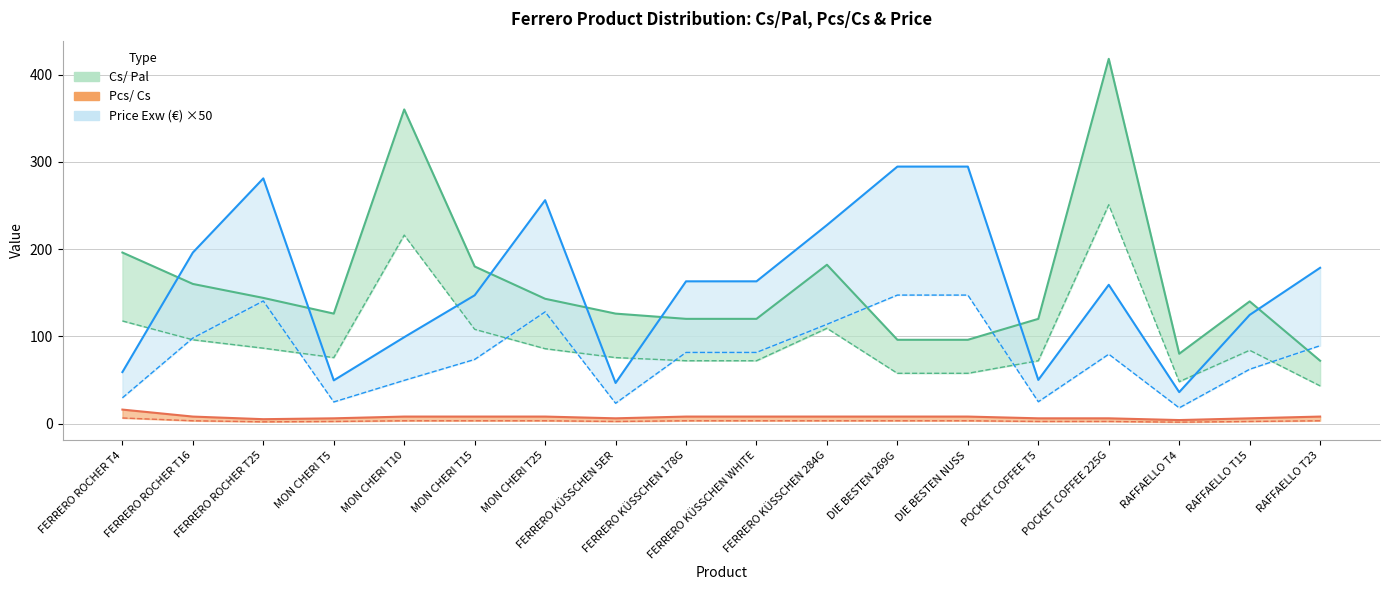

Reading left to right, extract all data points from this chart.

Cs/ Pal: FERRERO ROCHER T4=196.0	FERRERO ROCHER T16=160.0	FERRERO ROCHER T25=144.0	MON CHERI T5=126.0	MON CHERI T10=360.0	MON CHERI T15=180.0	MON CHERI T25=143.0	FERRERO KÜSSCHEN 5ER=126.0	FERRERO KÜSSCHEN 178G=120.0	FERRERO KÜSSCHEN WHITE=120.0	FERRERO KÜSSCHEN 284G=182.0	DIE BESTEN 269G=96.0	DIE BESTEN NUSS=96.0	POCKET COFFEE T5=120.0	POCKET COFFEE 225G=418.0	RAFFAELLO T4=80.0	RAFFAELLO T15=140.0	RAFFAELLO T23=72.0
Pcs/ Cs_lower: FERRERO ROCHER T4=16.0	FERRERO ROCHER T16=8.0	FERRERO ROCHER T25=5.0	MON CHERI T5=6.0	MON CHERI T10=8.0	MON CHERI T15=8.0	MON CHERI T25=8.0	FERRERO KÜSSCHEN 5ER=6.0	FERRERO KÜSSCHEN 178G=8.0	FERRERO KÜSSCHEN WHITE=8.0	FERRERO KÜSSCHEN 284G=8.0	DIE BESTEN 269G=8.0	DIE BESTEN NUSS=8.0	POCKET COFFEE T5=6.0	POCKET COFFEE 225G=6.0	RAFFAELLO T4=4.0	RAFFAELLO T15=6.0	RAFFAELLO T23=8.0
Price Exw: FERRERO ROCHER T4=59.0	FERRERO ROCHER T16=196.0	FERRERO ROCHER T25=281.0	MON CHERI T5=49.5	MON CHERI T10=99.0	MON CHERI T15=147.0	MON CHERI T25=256.0	FERRERO KÜSSCHEN 5ER=46.5	FERRERO KÜSSCHEN 178G=163.0	FERRERO KÜSSCHEN WHITE=163.0	FERRERO KÜSSCHEN 284G=227.5	DIE BESTEN 269G=294.5	DIE BESTEN NUSS=294.5	POCKET COFFEE T5=50.0	POCKET COFFEE 225G=159.0	RAFFAELLO T4=36.0	RAFFAELLO T15=124.5	RAFFAELLO T23=178.5